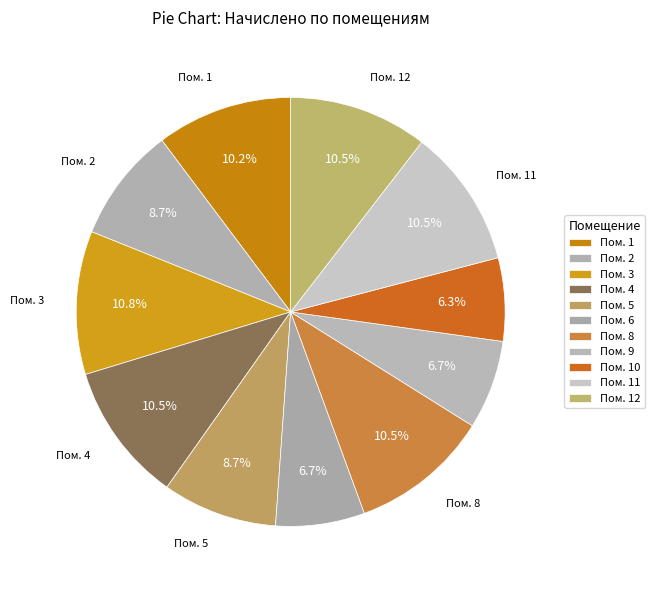

Is there any slice that represents more than half of the pie?

No